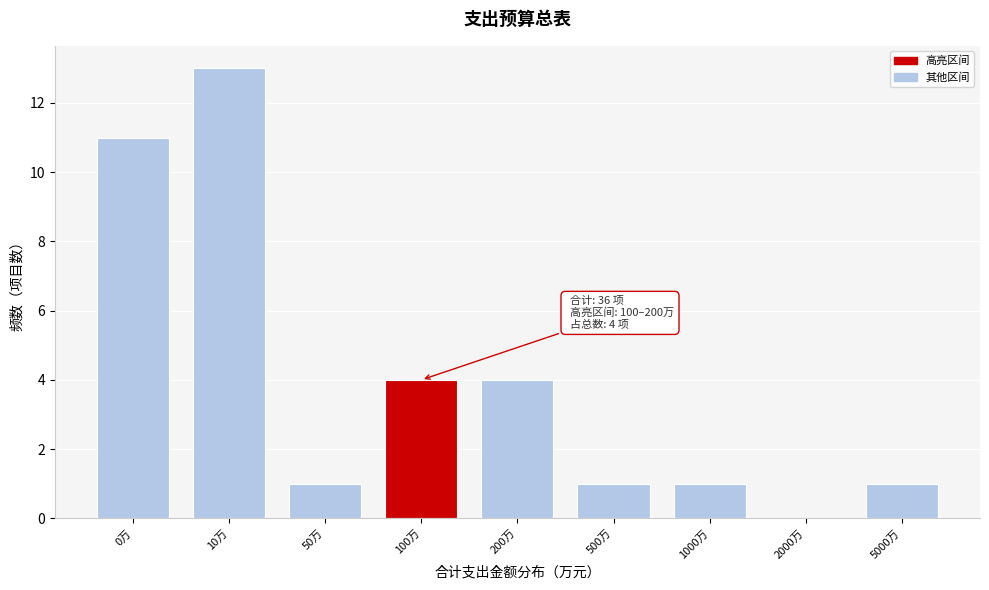

Reading left to right, extract all data points from this chart.

0万=11	10万=13	50万=1	100万=4	200万=4	500万=1	1000万=1	2000万=0	5000万=1